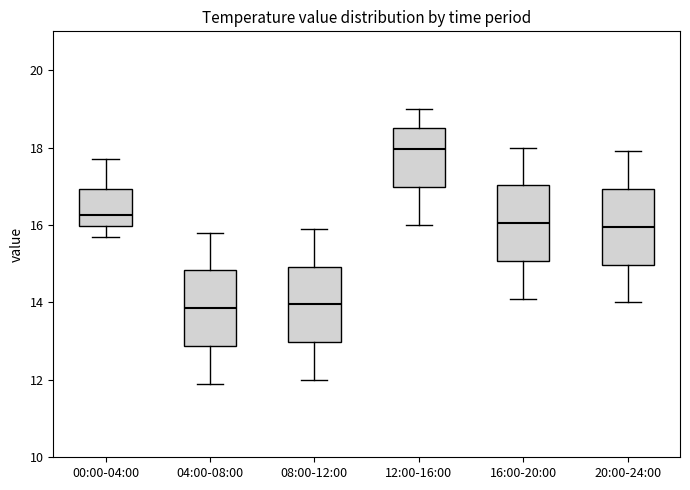

Where does the median line of the box for 20:00-24:00 sit on the y-axis? The values are not printed on the chart, so give them approximately, as read against the axis.

16.0